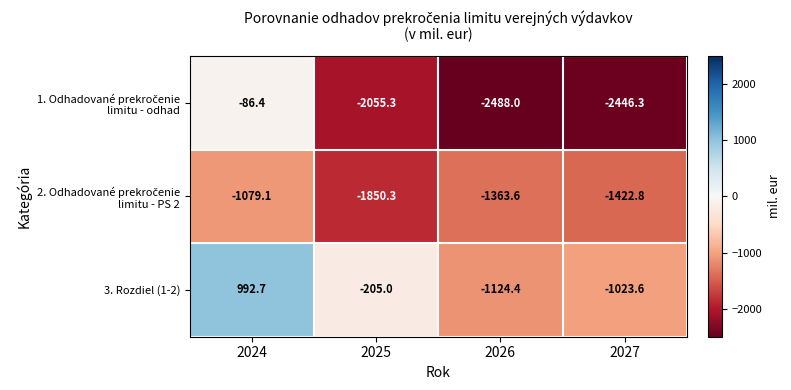

The value of 3. Rozdiel (1-2) at 2025 is -205.0. True or false?

True